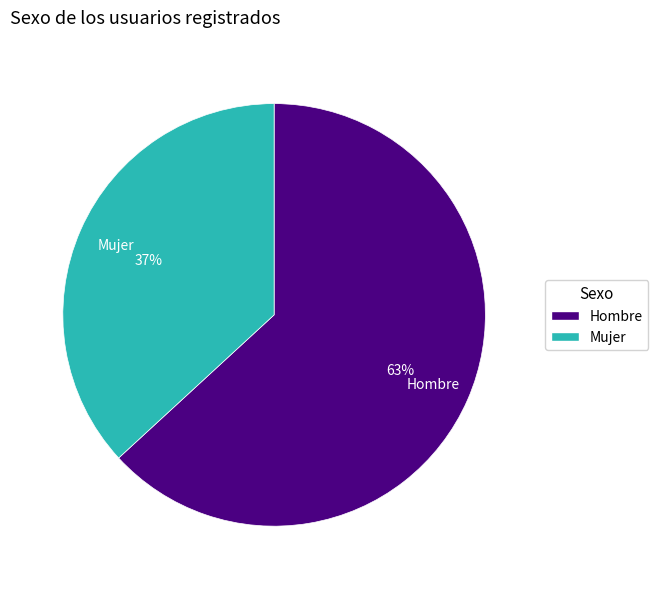

What is the smallest slice in the pie chart?

Mujer